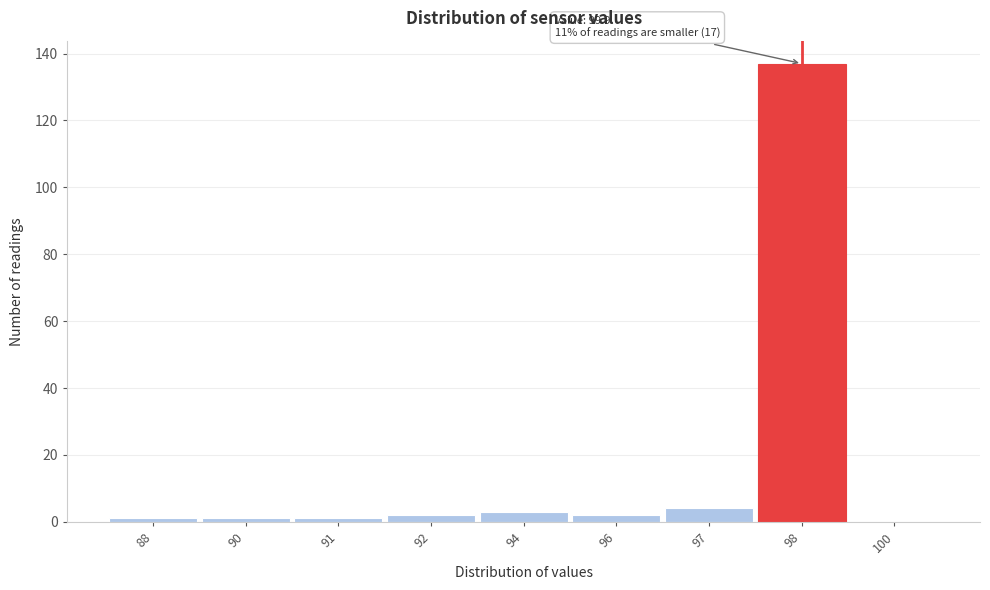

Reading right to left, what are all the values shown in this chart?

100=0	98=137	97=4	96=2	94=3	92=2	91=1	90=1	88=1